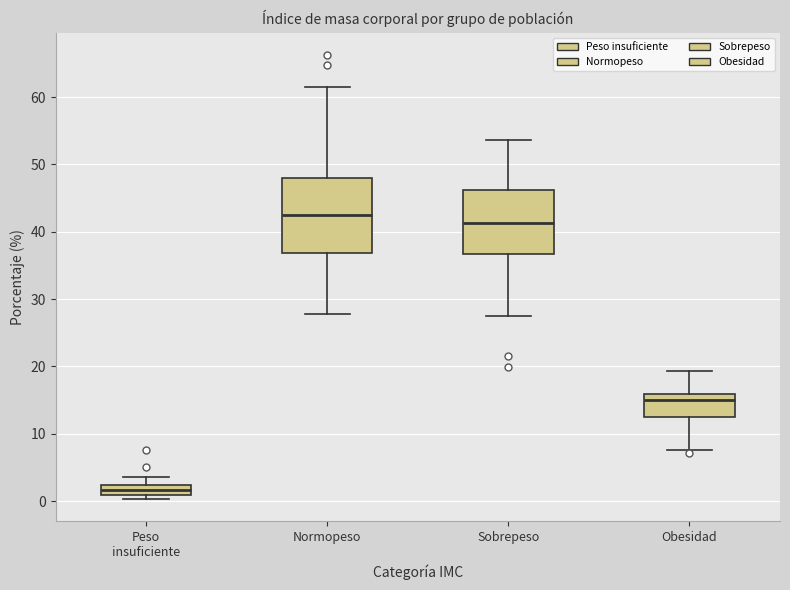

Which box has the highest median line?

Normopeso